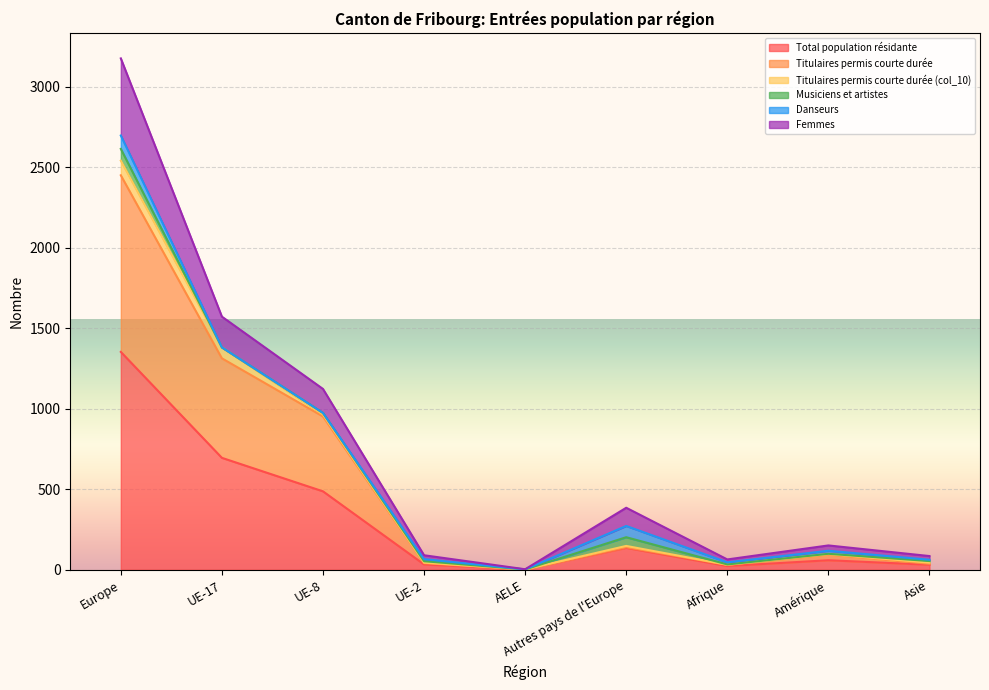

Where is the first local minimum for Femmes?

AELE